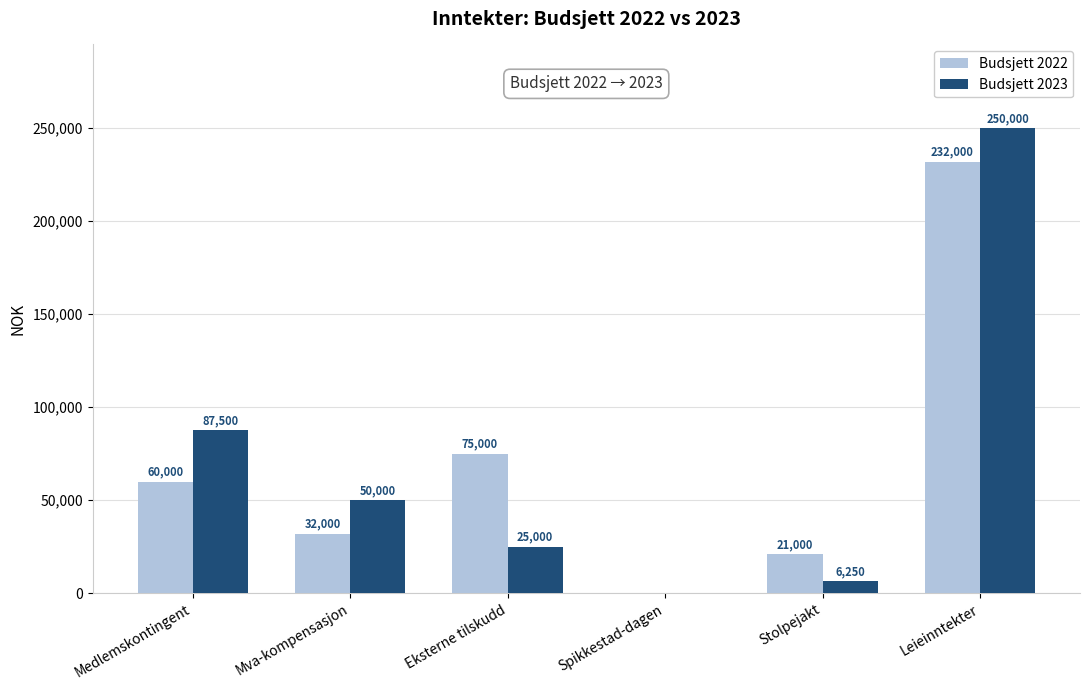

The value of Budsjett 2022 at Stolpejakt is 21000. True or false?

True